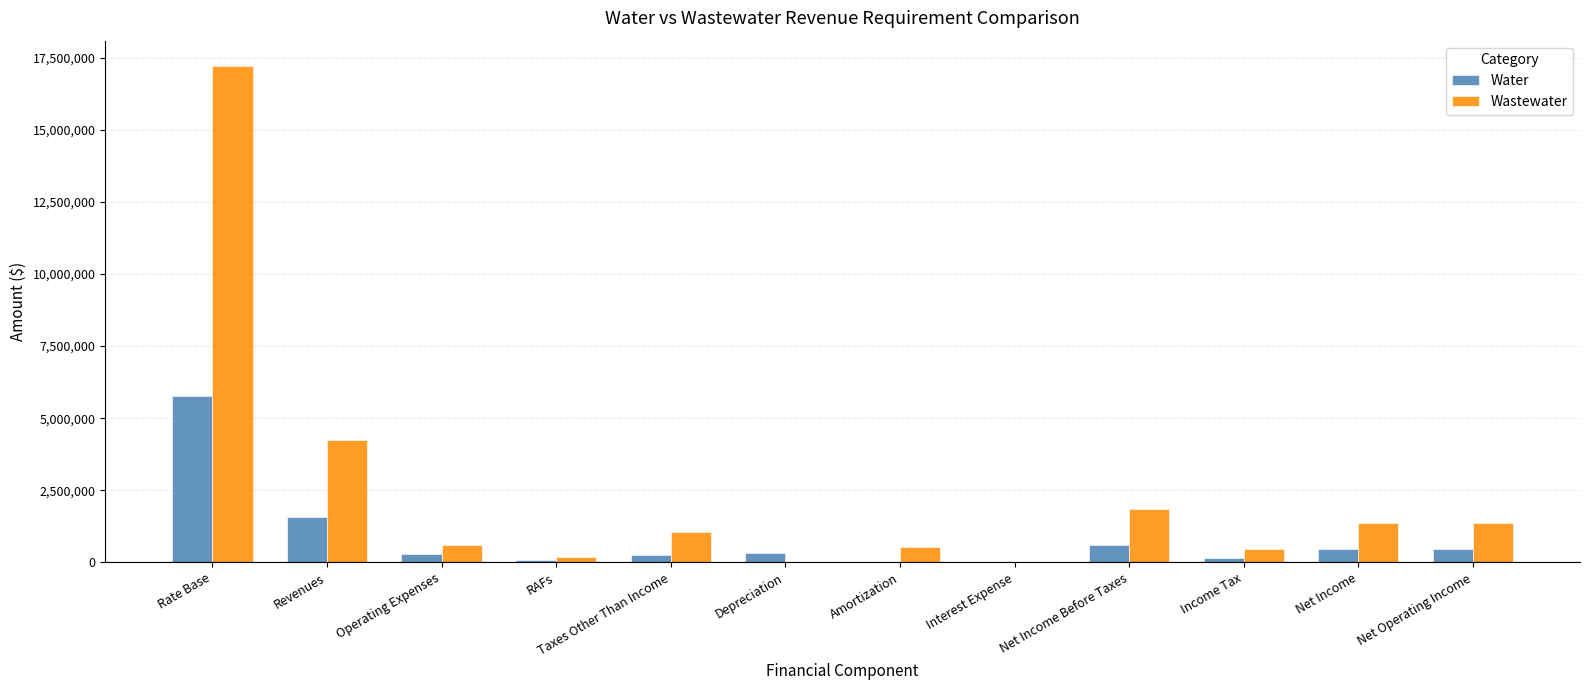

What is the sum of all Water values?

9966307.2